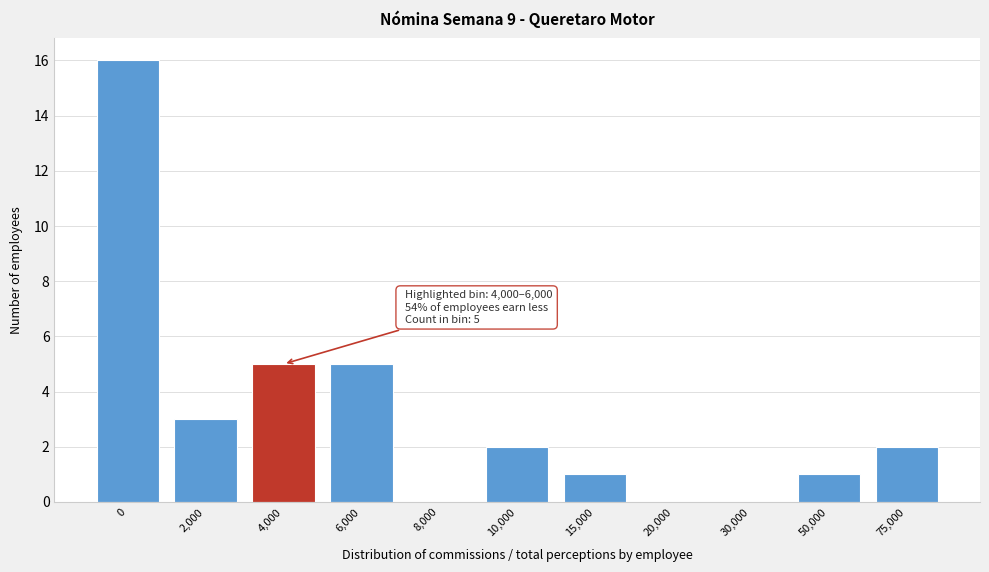

Reading left to right, list all the values displayed in this chart.

0=16	2,000=3	4,000=5	6,000=5	8,000=0	10,000=2	15,000=1	20,000=0	30,000=0	50,000=1	75,000=2